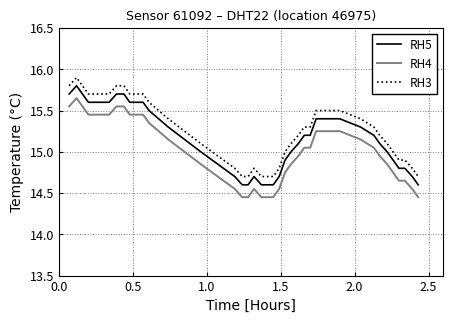

What is the greatest value displayed?

15.9